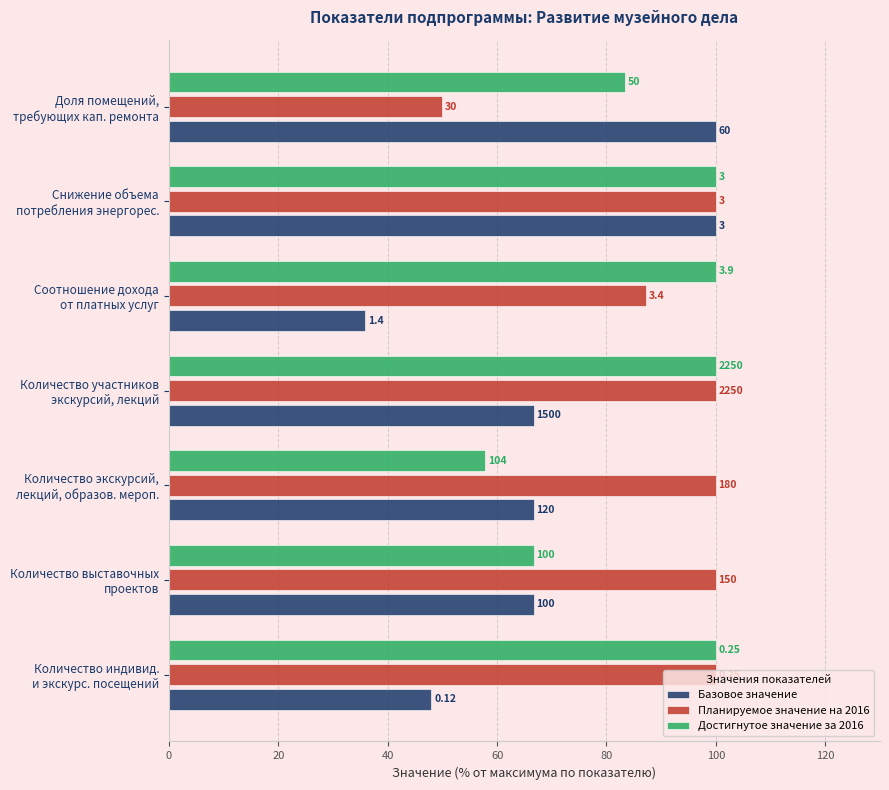

What are all the series names shown in the legend?

Базовое значение, Планируемое значение на 2016, Достигнутое значение за 2016